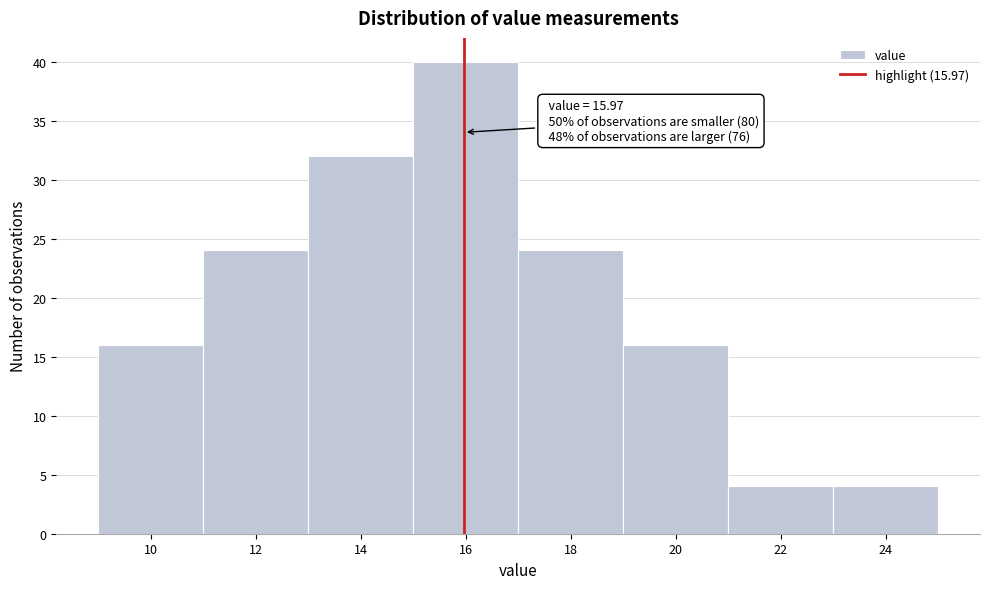

Which range on the x-axis has the tallest bar?

15 to 17